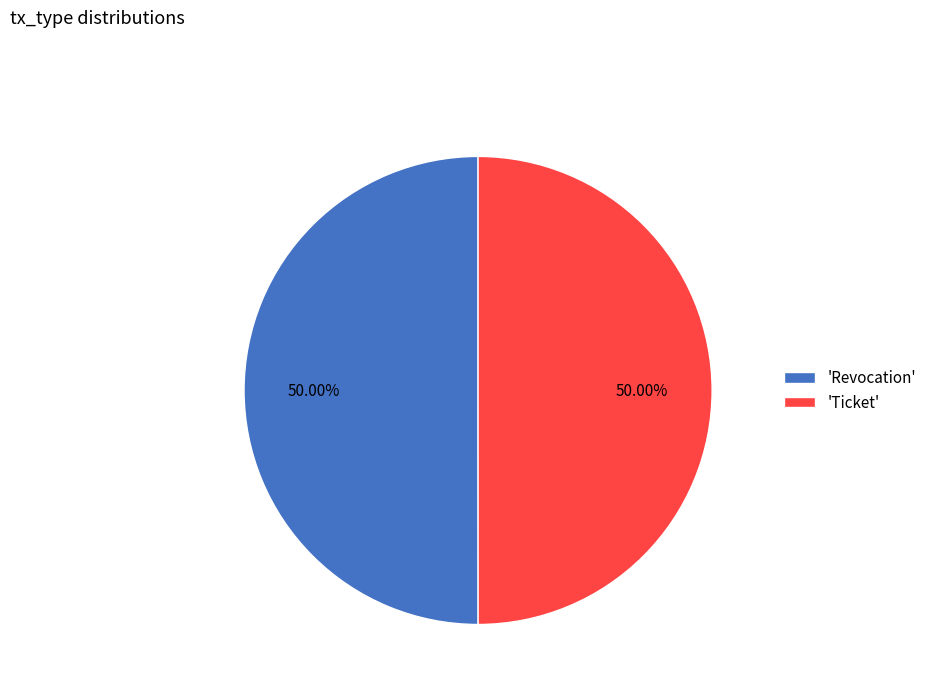

How many slices are in this pie chart?

2